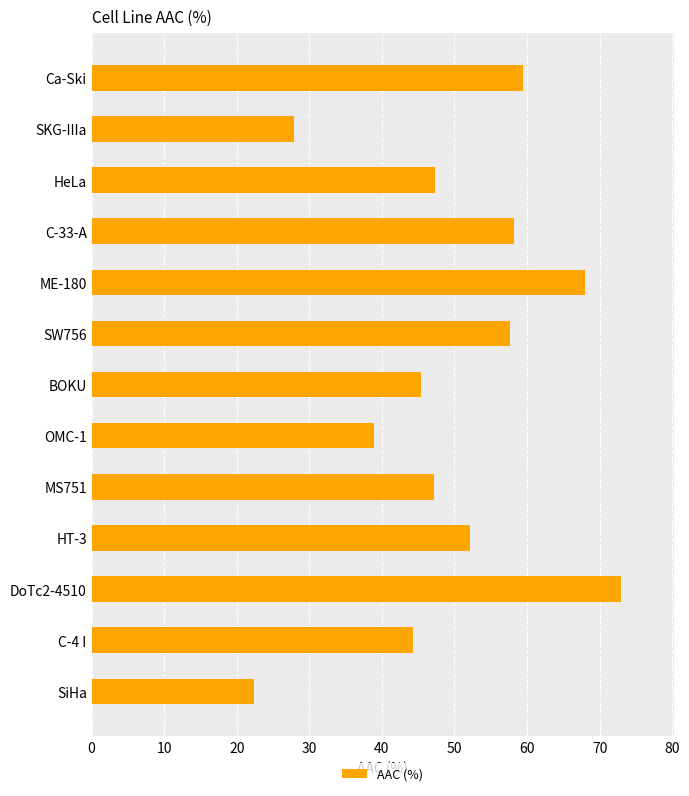

Which label corresponds to the smallest value in the chart?

SiHa